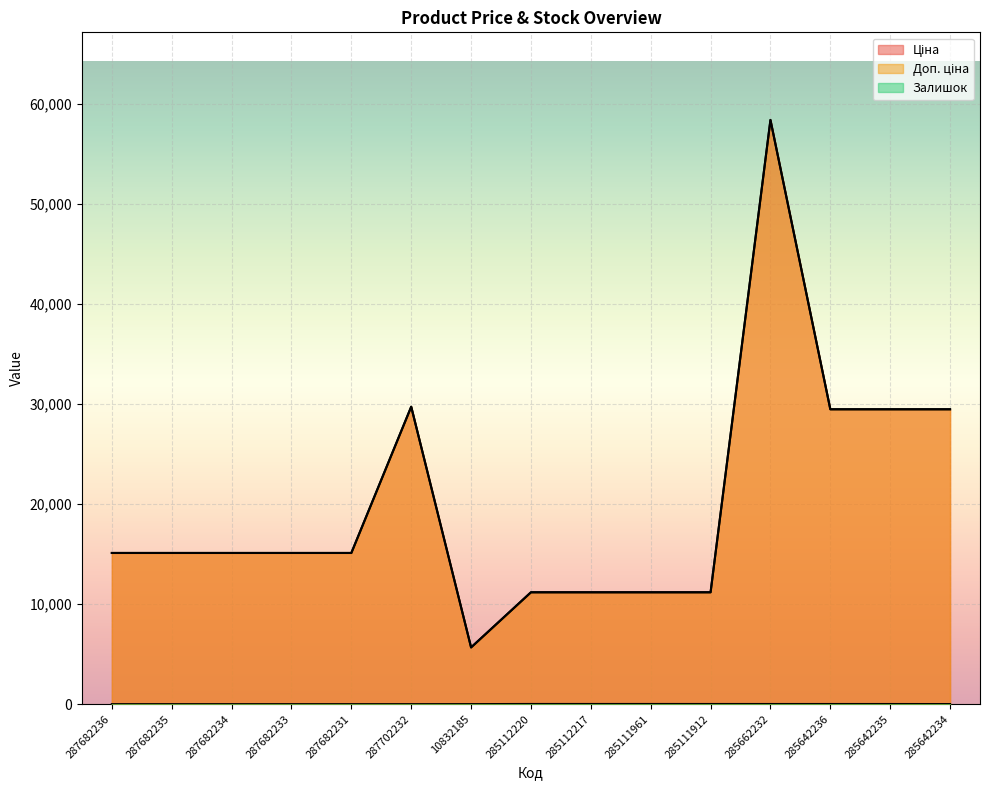

Where does the Ціна series first go above 15120?

287702232